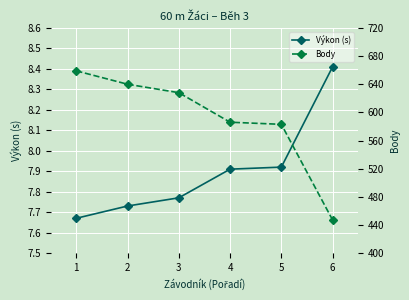

Reading left to right, transcribe all the data shown in this chart.

Výkon (s): 7.7	7.7	7.8	7.9	7.9	8.4
Body: 659.0	640.0	628.0	586.0	583.0	447.0